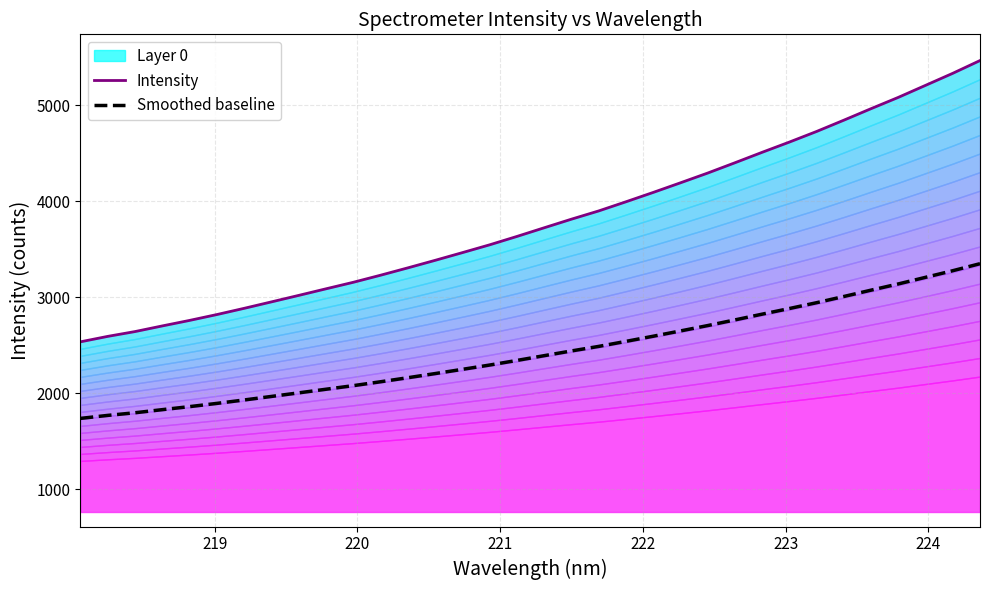

How many lines are shown in the chart?

2